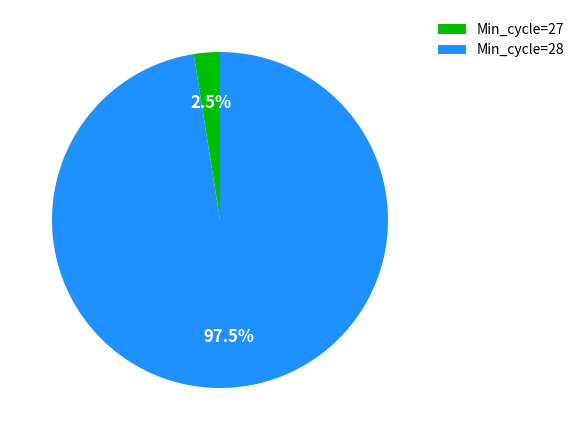

Is there a majority slice in this chart?

Yes